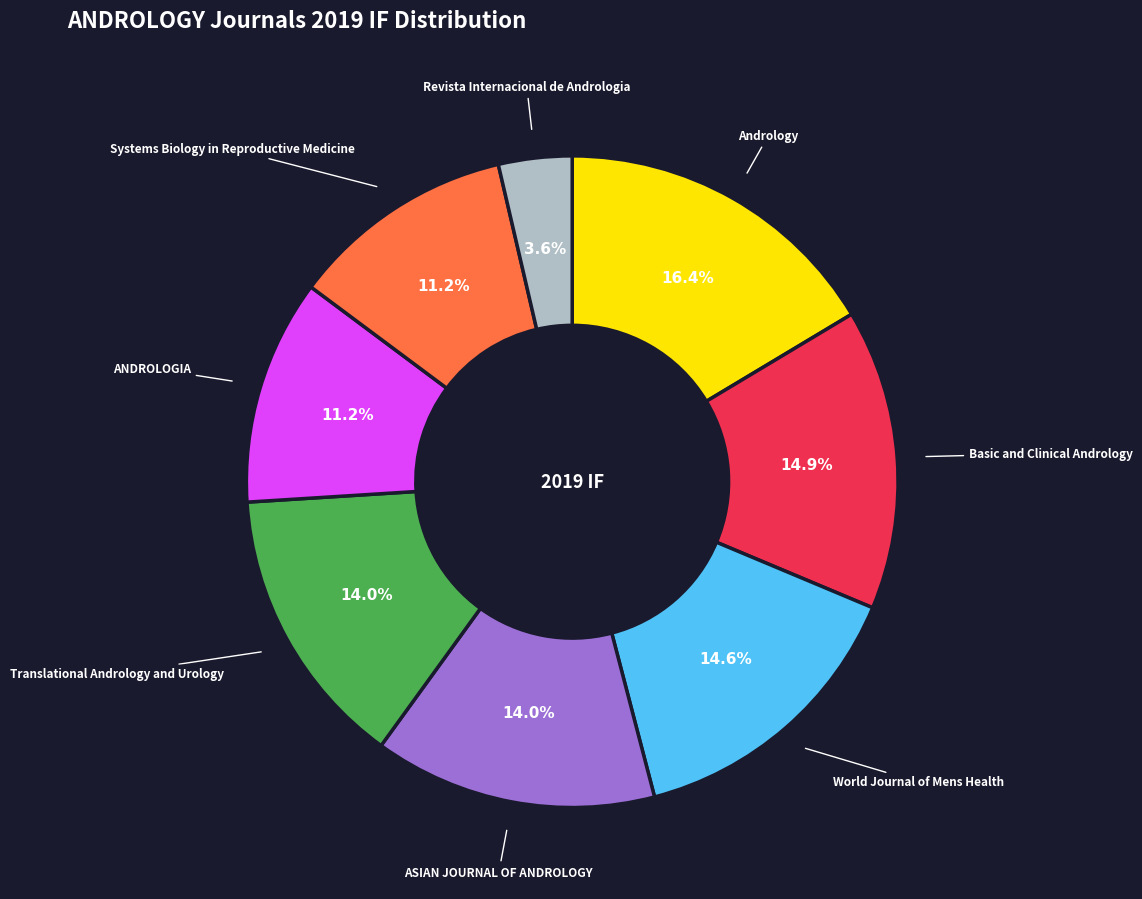

To the nearest percent, what is the difference between the largest and smallest slice percentages?

13%